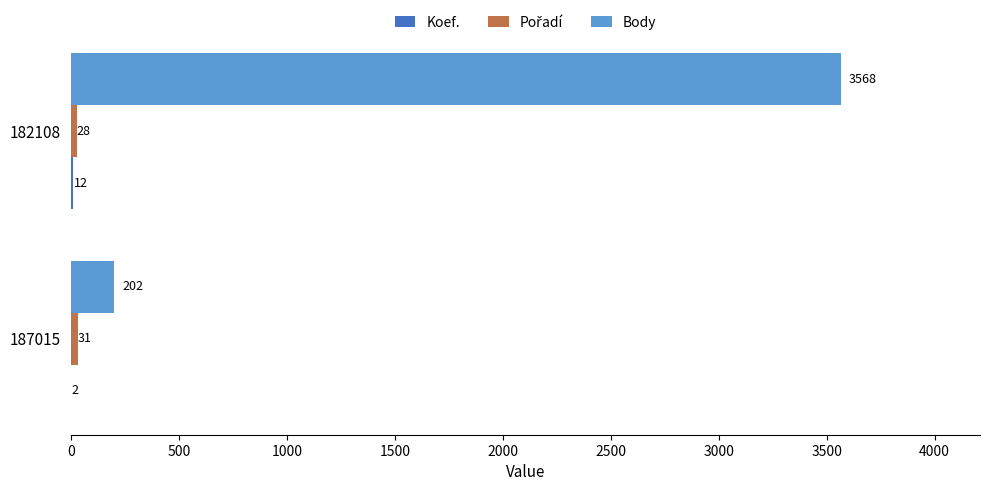

What is the maximum value for Body?

3568